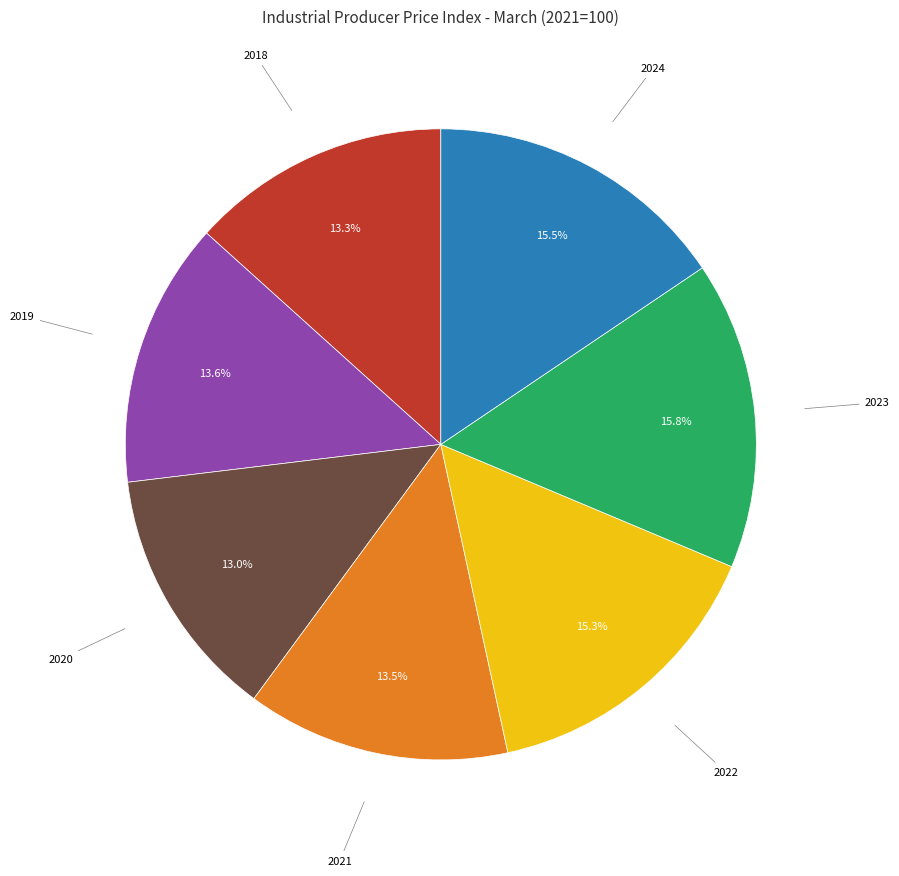

Approximately how many times larger is the value at 2023 compared to 2018?

1.2